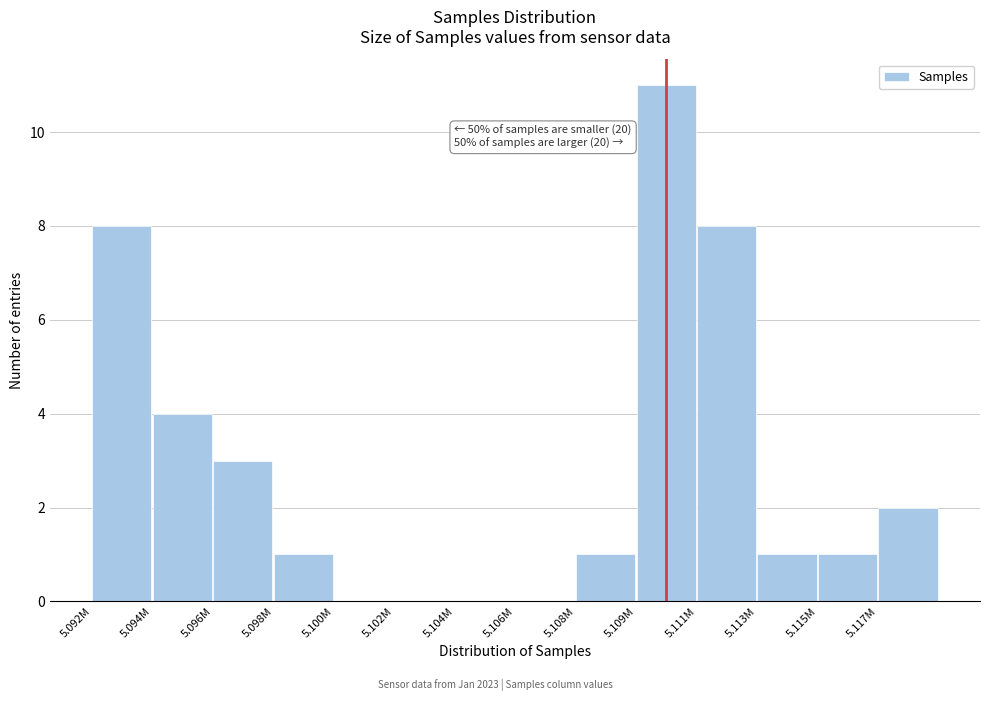

Reading left to right, extract all data points from this chart.

5.092M=8	5.094M=4	5.096M=3	5.098M=1	5.100M=0	5.102M=0	5.104M=0	5.106M=0	5.108M=1	5.109M=11	5.111M=8	5.113M=1	5.115M=1	5.117M=2